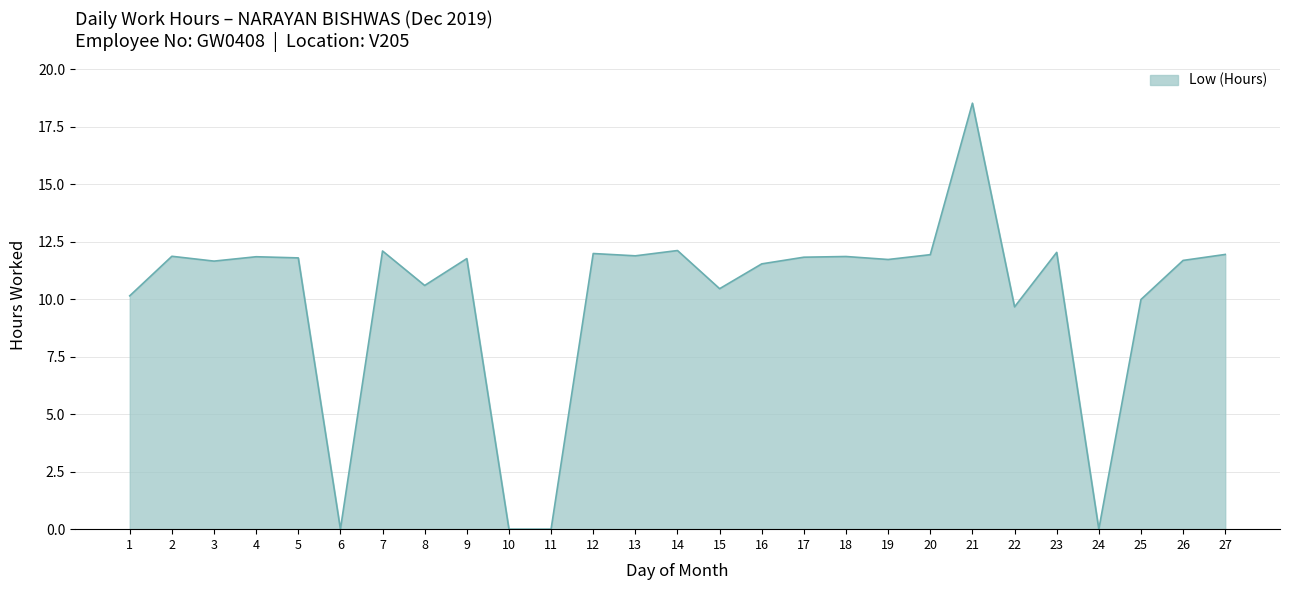

What is the difference between the second highest and second lowest values?

12.1